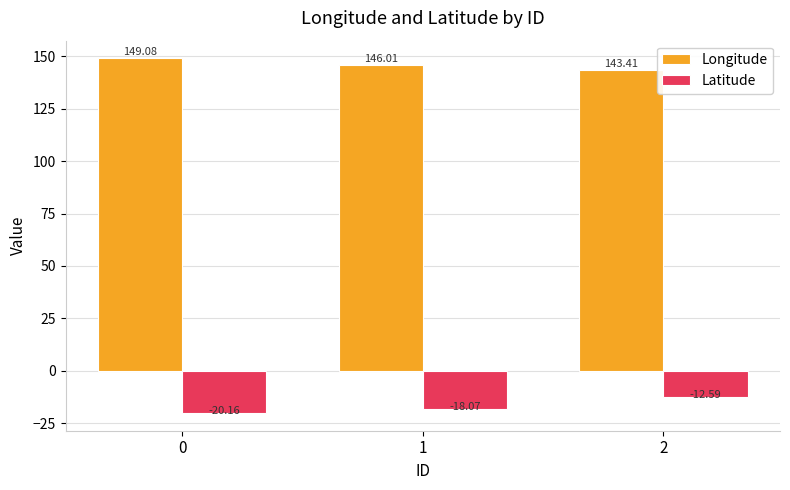

How many distinct data groups are displayed?

2